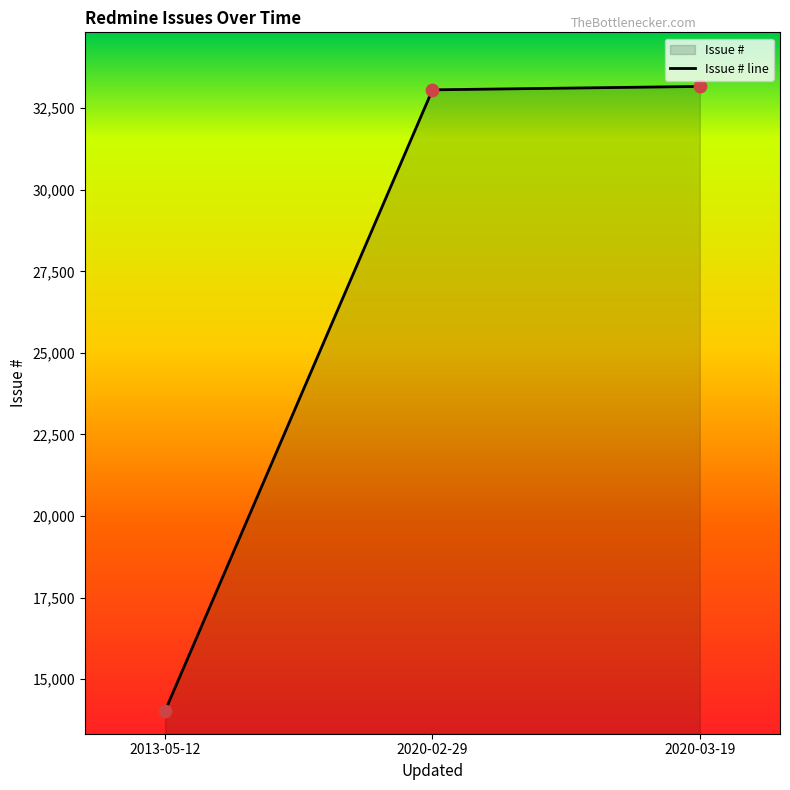

What is the change in value from 2020-02-29 to 2013-05-12?

-19035